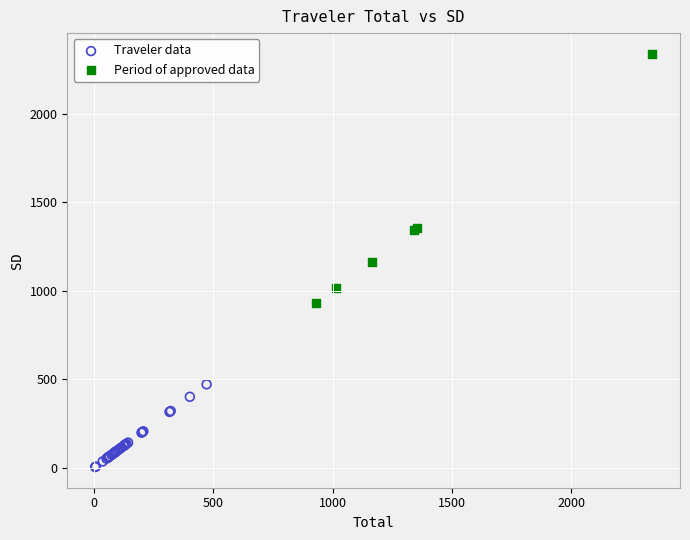

Which series reaches the minimum Y coordinate?

Traveler data